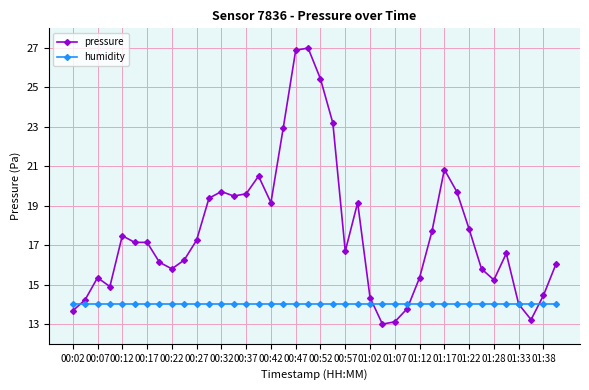

What are all the series names shown in the legend?

pressure, humidity